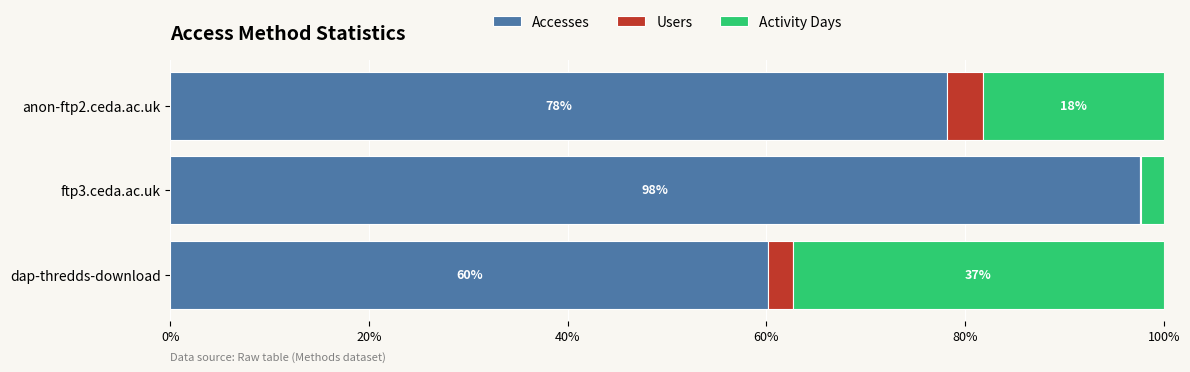

How many data points in Accesses are above 78?

2